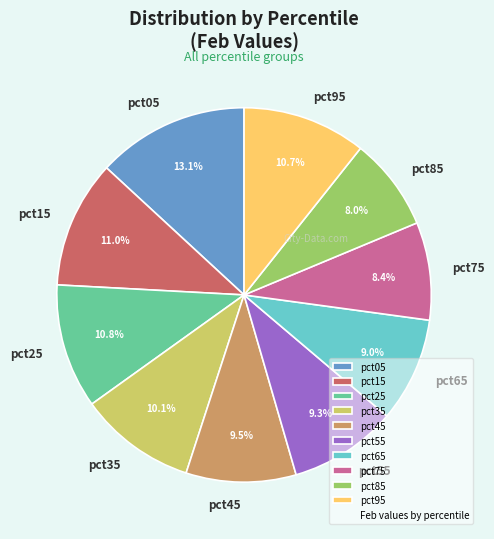

Which has a higher value, pct35 or pct55?

pct35